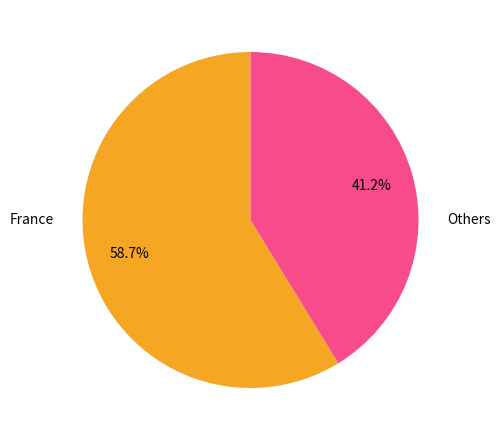

Does any single category account for the majority?

Yes